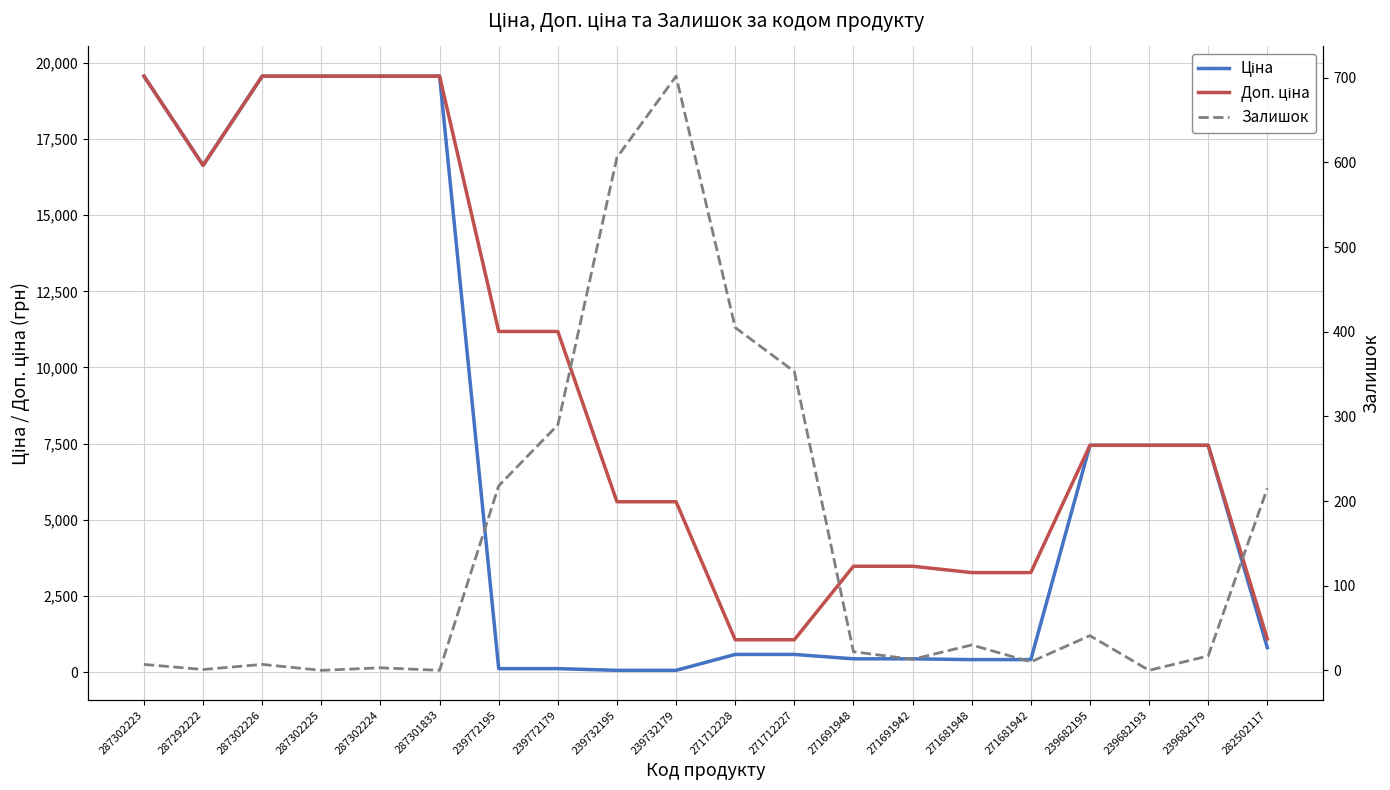

How many lines are shown in the chart?

3